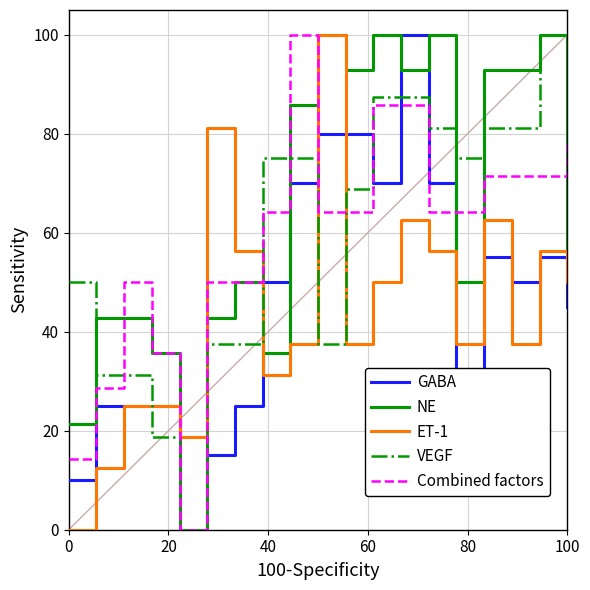

What is the greatest value displayed?

100.0